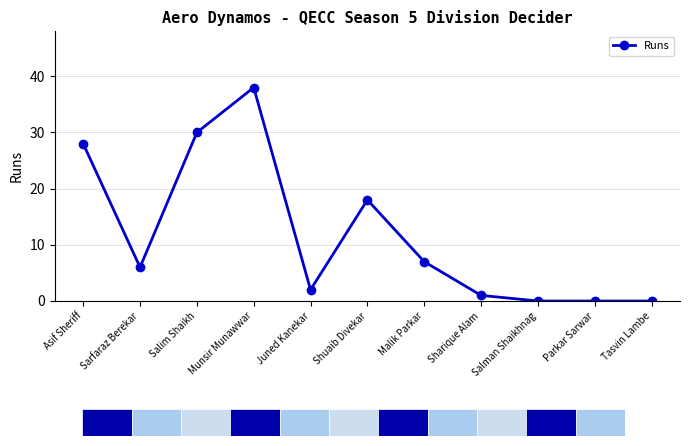

Reading left to right, list all the values displayed in this chart.

28	6	30	38	2	18	7	1	0	0	0